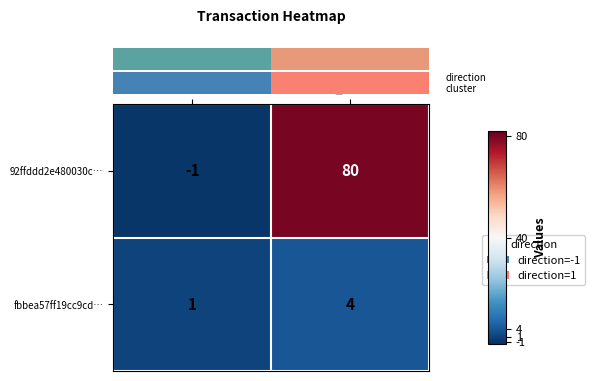

At which label is 92ffddd2e480030c… closest to 39?

direction